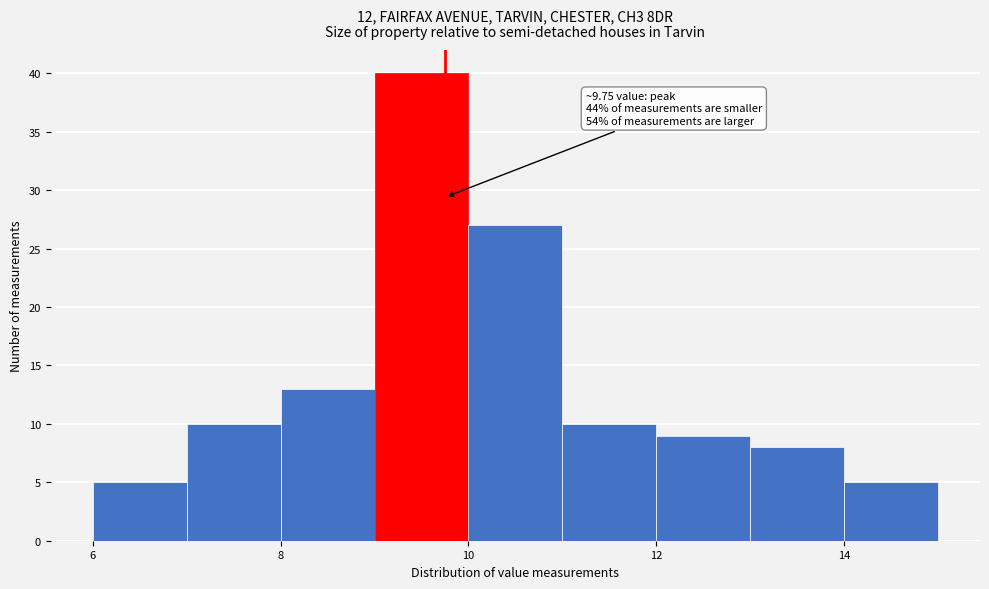

Over which range of the x-axis is the bar tallest?

9 to 10